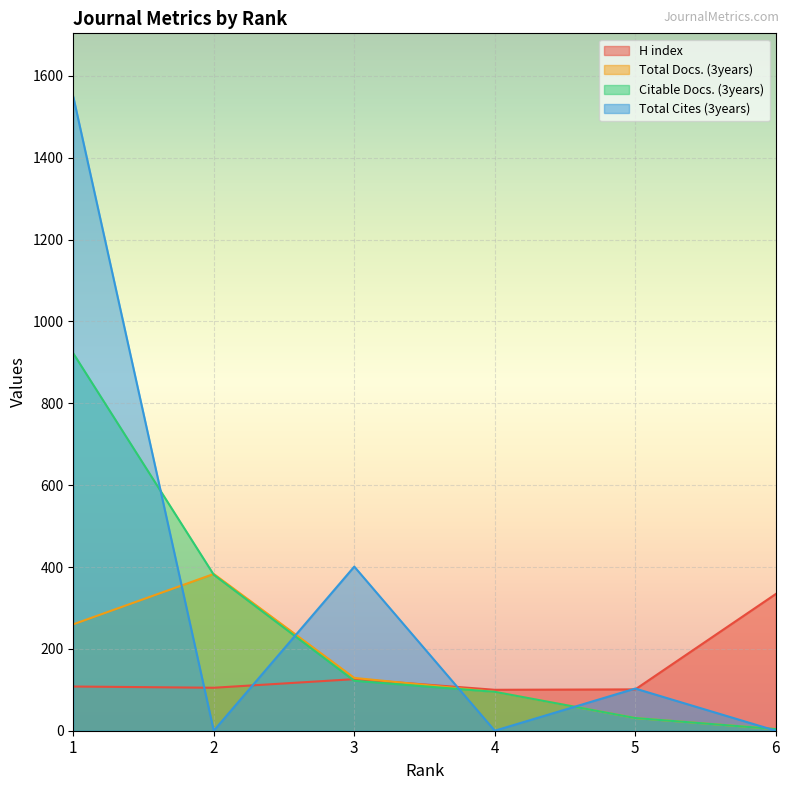

Rank the series at 2 from highest to lowest value.

Total Docs. (3years), Citable Docs. (3years), H index, Total Cites (3years)